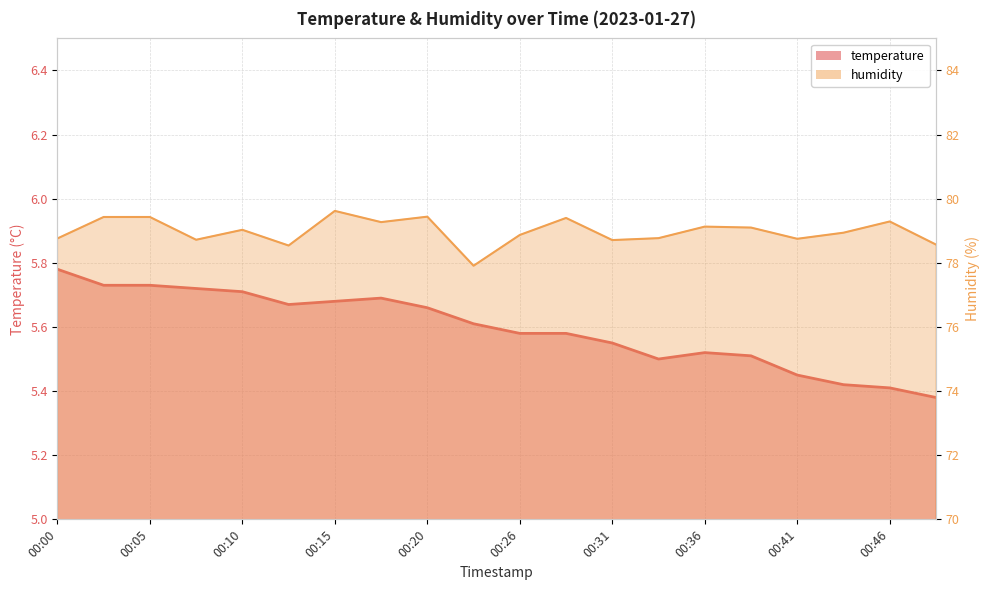

Reading left to right, list all the values displayed in this chart.

temperature: 00:00=5.8	00:03=5.7	00:05=5.7	00:07=5.7	00:10=5.7	00:12=5.7	00:15=5.7	00:18=5.7	00:20=5.7	00:23=5.6	00:26=5.6	00:28=5.6	00:31=5.5	00:33=5.5	00:36=5.5	00:38=5.5	00:41=5.5	00:43=5.4	00:46=5.4	00:48=5.4
humidity: 00:00=78.8	00:03=79.4	00:05=79.4	00:07=78.7	00:10=79.0	00:12=78.5	00:15=79.6	00:18=79.3	00:20=79.4	00:23=77.9	00:26=78.9	00:28=79.4	00:31=78.7	00:33=78.8	00:36=79.1	00:38=79.1	00:41=78.8	00:43=78.9	00:46=79.3	00:48=78.6